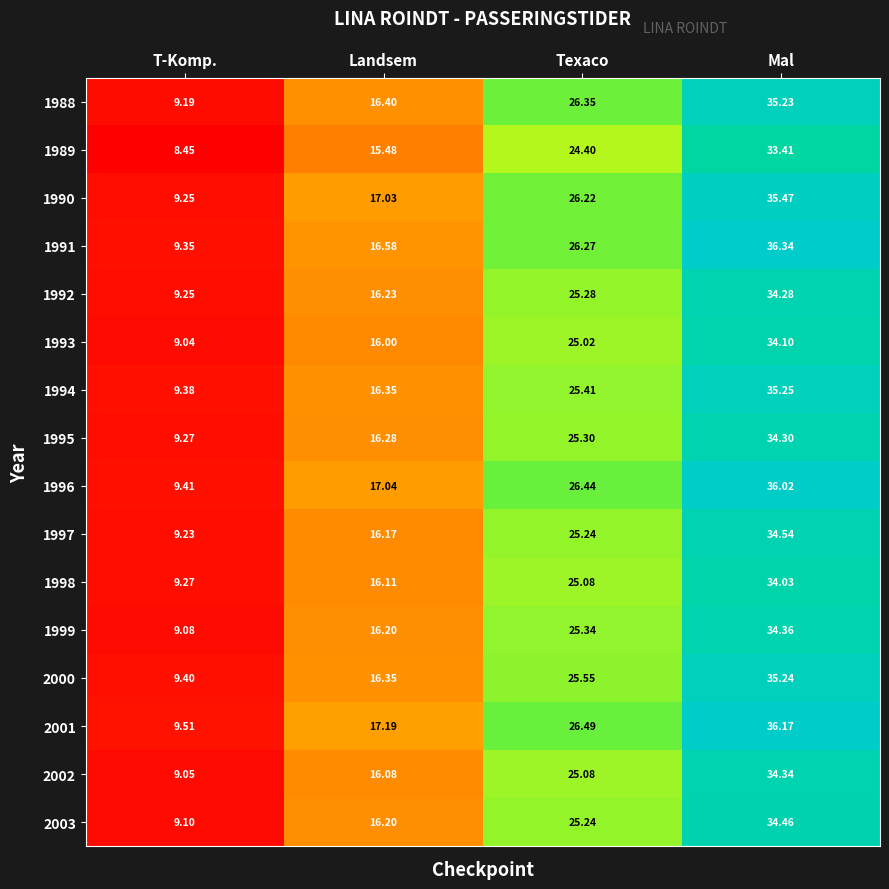

At which category is the sum across all series the highest?

Mal